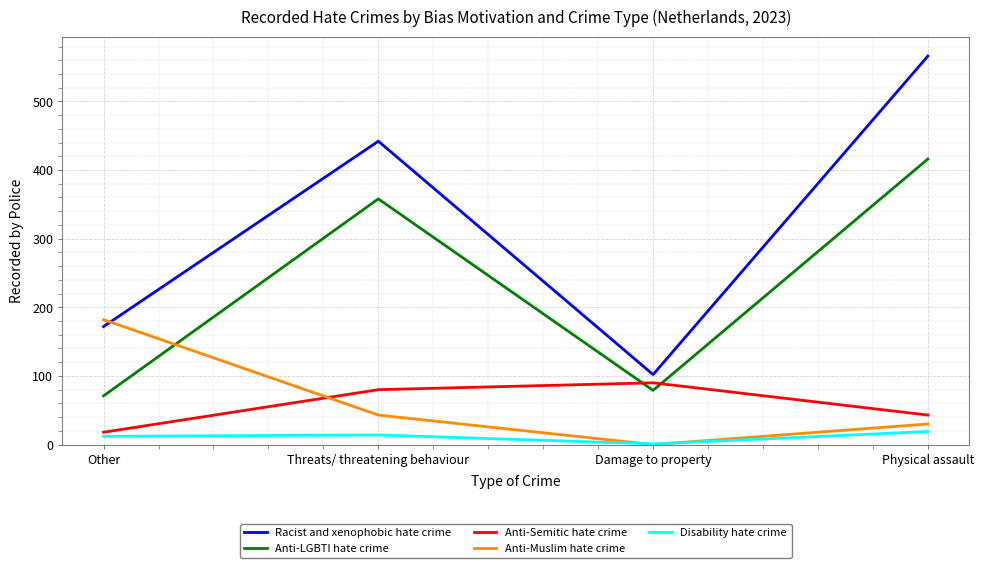

What is the difference between the highest and lowest values at Damage to property?

102